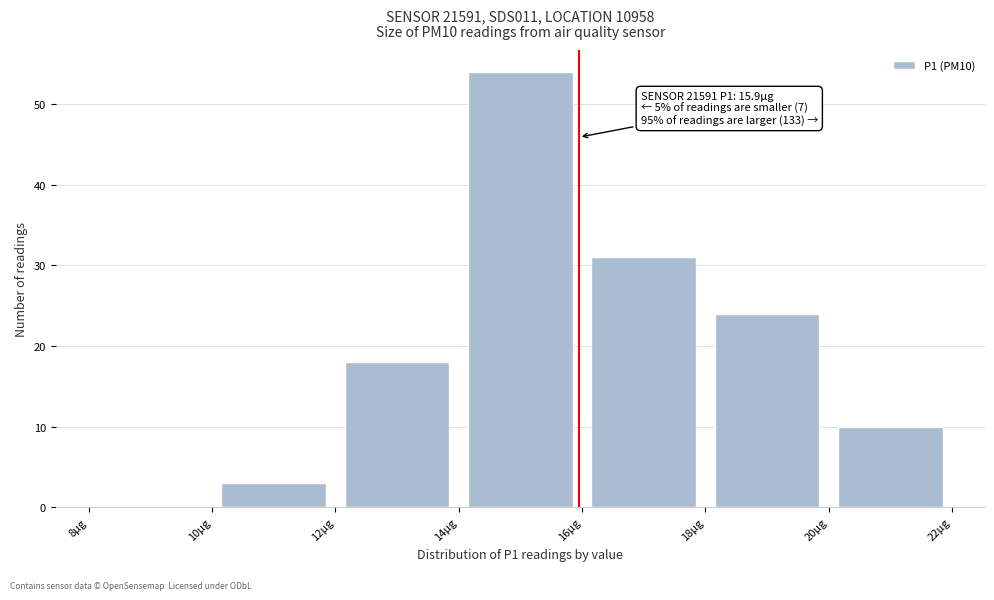

Which range on the x-axis has the tallest bar?

14 to 16